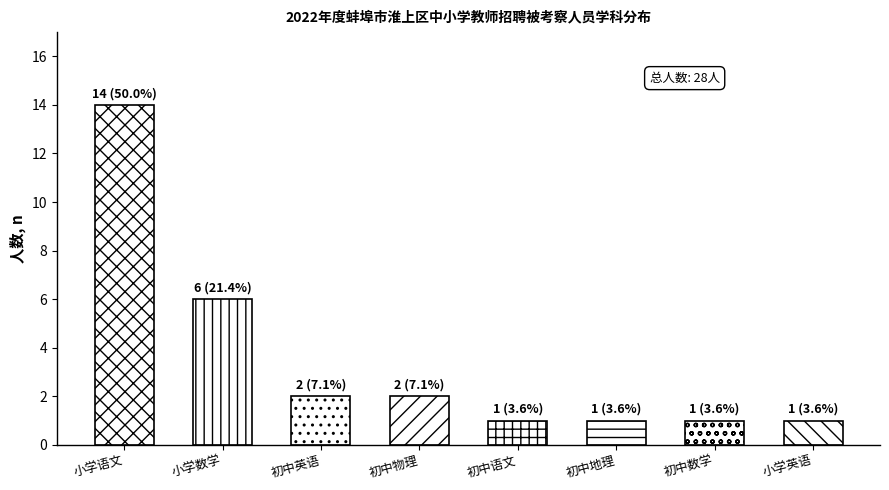

How many series are shown in this chart?

1